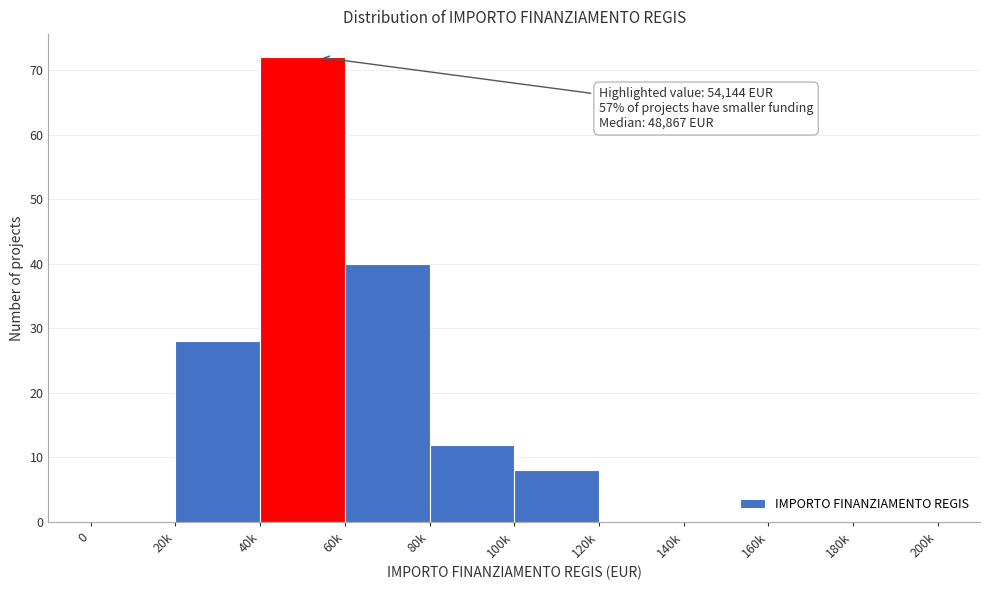

Reading left to right, list all the values displayed in this chart.

0=0	20k=28	40k=72	60k=40	80k=12	100k=8	120k=0	140k=0	160k=0	180k=0